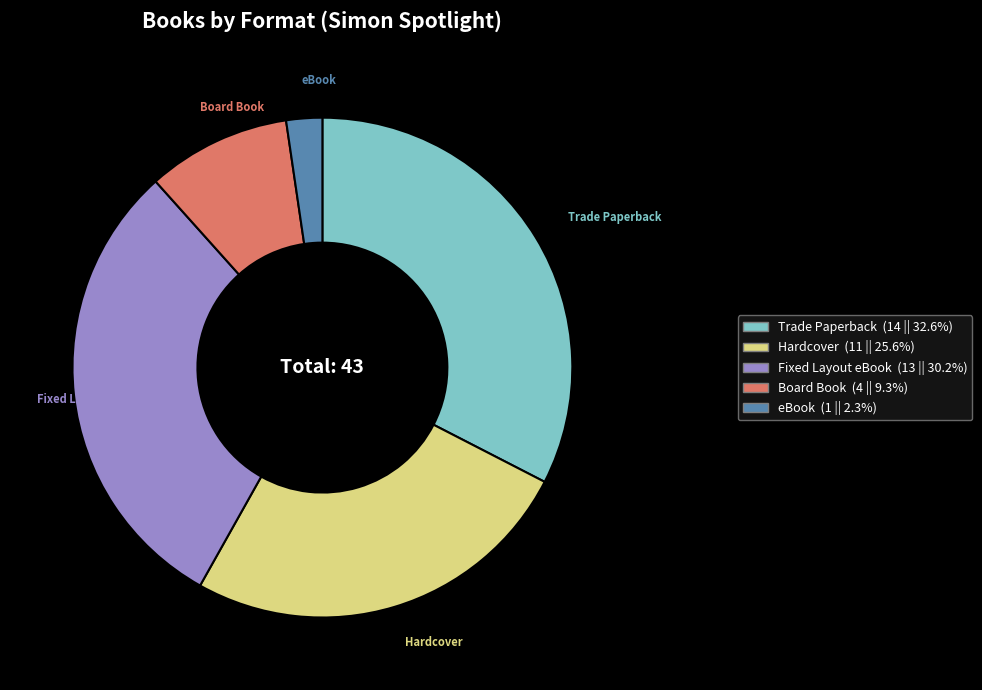

Do Trade Paperback and Board Book together represent more than half of the pie?

No